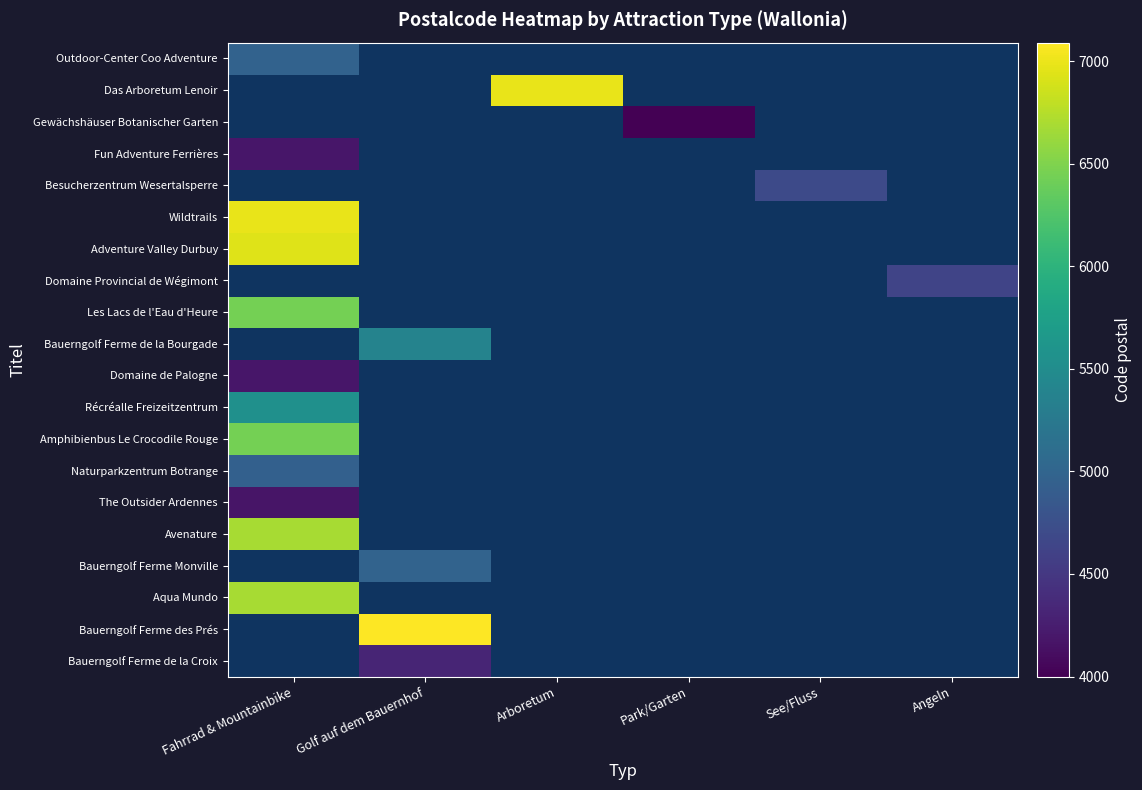

Which label corresponds to the largest value in the chart?

Golf auf dem Bauernhof